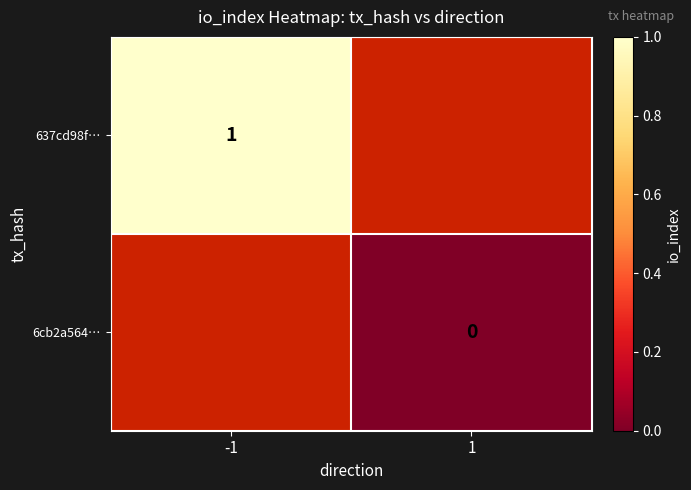

Is it true that 637cd98f… equals 1 at -1?

True